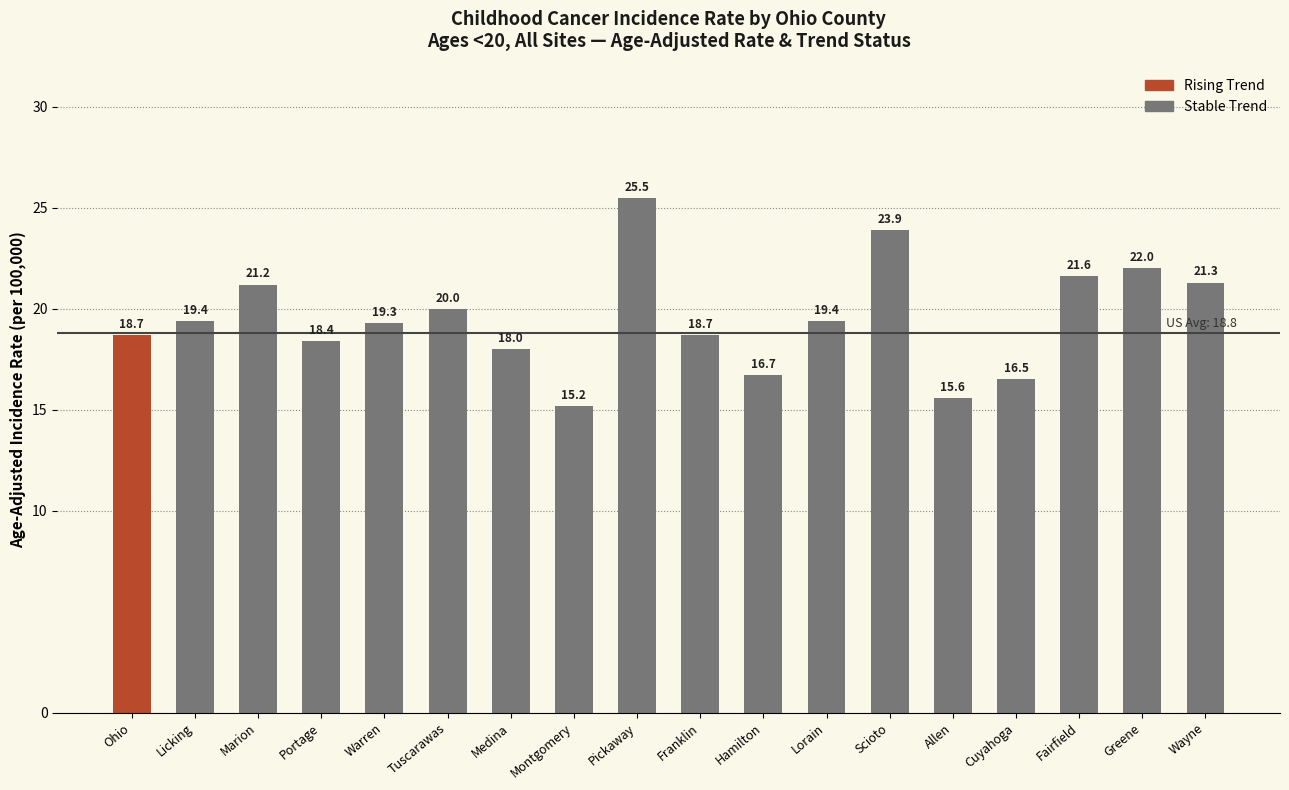

Which category has the lowest value across all series?

Montgomery